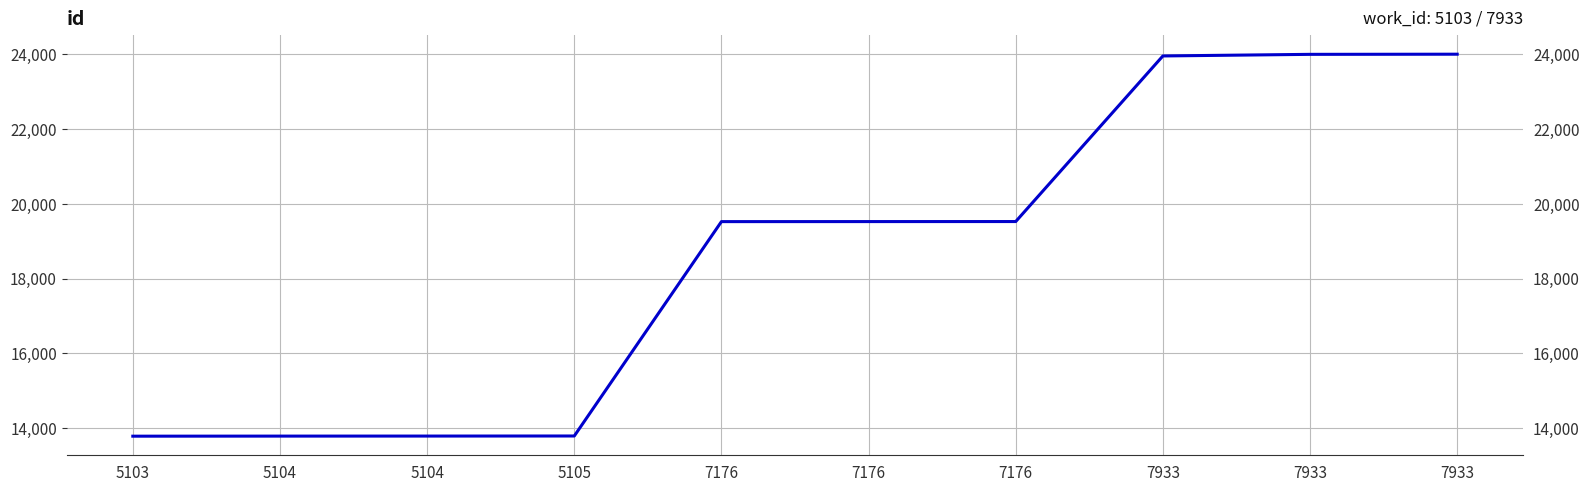

Reading left to right, list all the values displayed in this chart.

5103=13787	5104=13789	5104=13790	5105=13792	7176=19527	7176=19528	7176=19529	7933=23959	7933=24002	7933=24006